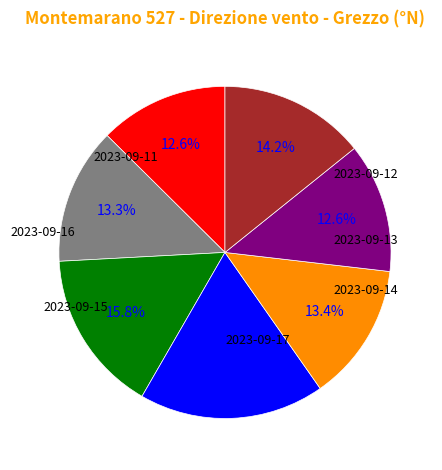

What is the change in value from 2023-09-14 to 2023-09-16?

-105